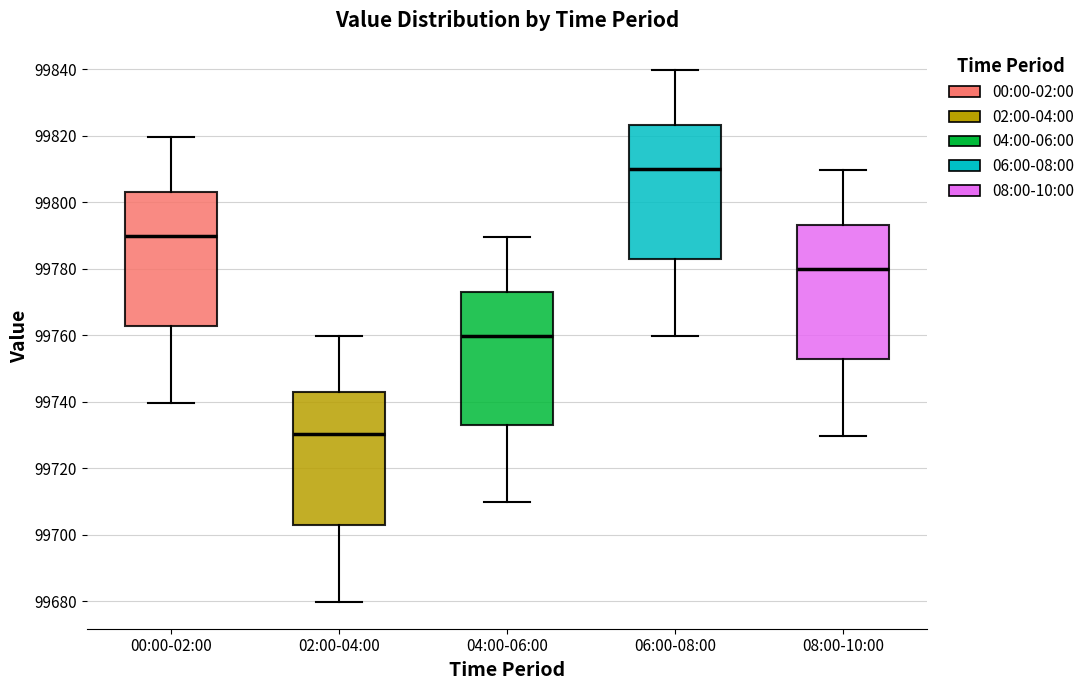

Reading left to right, transcribe this box plot: for each box, give where its median line is, the range the box spans, and where its two whiskers end, as read against the y-axis. The values are not printed on the chart, so give them approximately, as read against the axis.

00:00-02:00: median 99790, box 99762 to 99804, whiskers 99740 to 99820
02:00-04:00: median 99730, box 99702 to 99744, whiskers 99680 to 99760
04:00-06:00: median 99760, box 99732 to 99774, whiskers 99710 to 99790
06:00-08:00: median 99810, box 99782 to 99824, whiskers 99760 to 99840
08:00-10:00: median 99780, box 99752 to 99794, whiskers 99730 to 99810